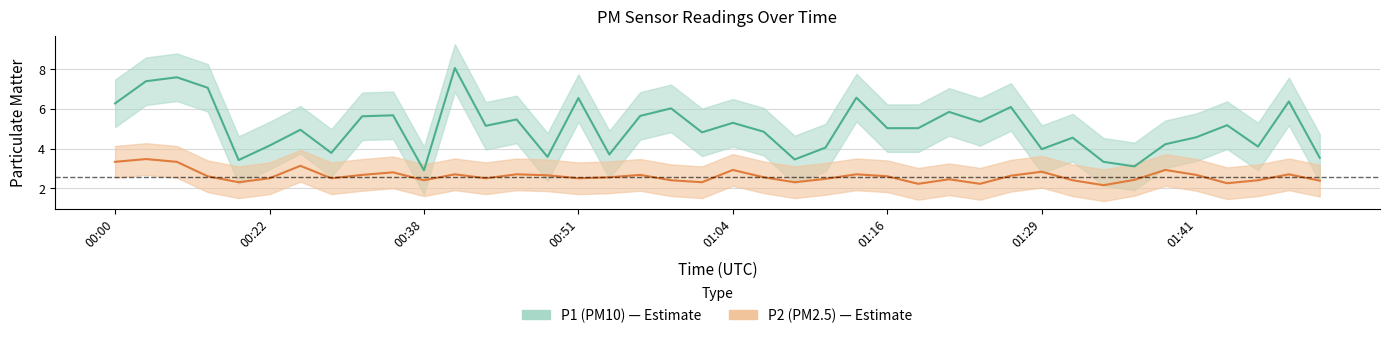

What is the difference between the highest and lowest values at 00:36?

2.9